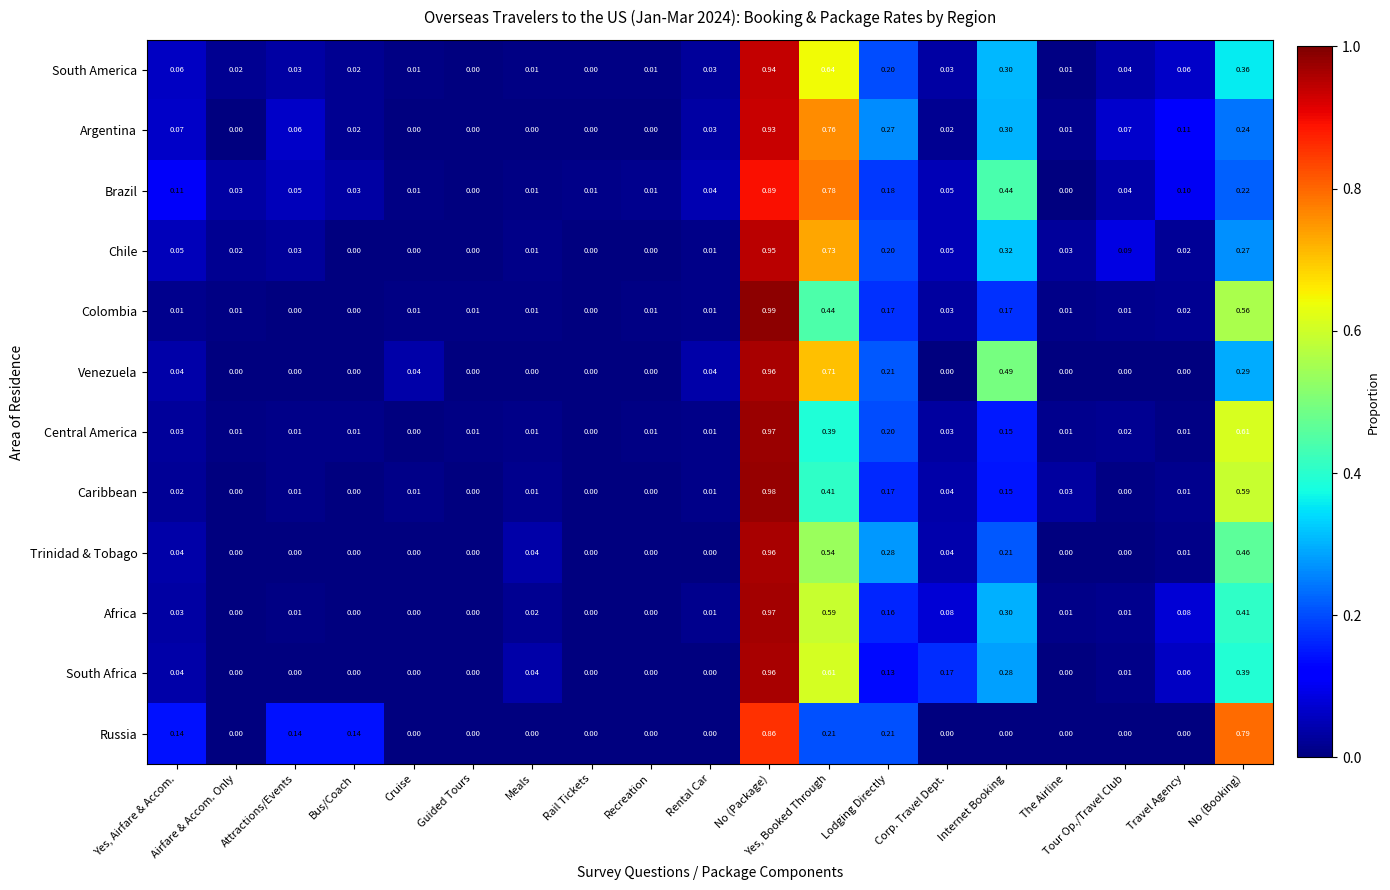

Which category has the highest value across all series?

No (Package)